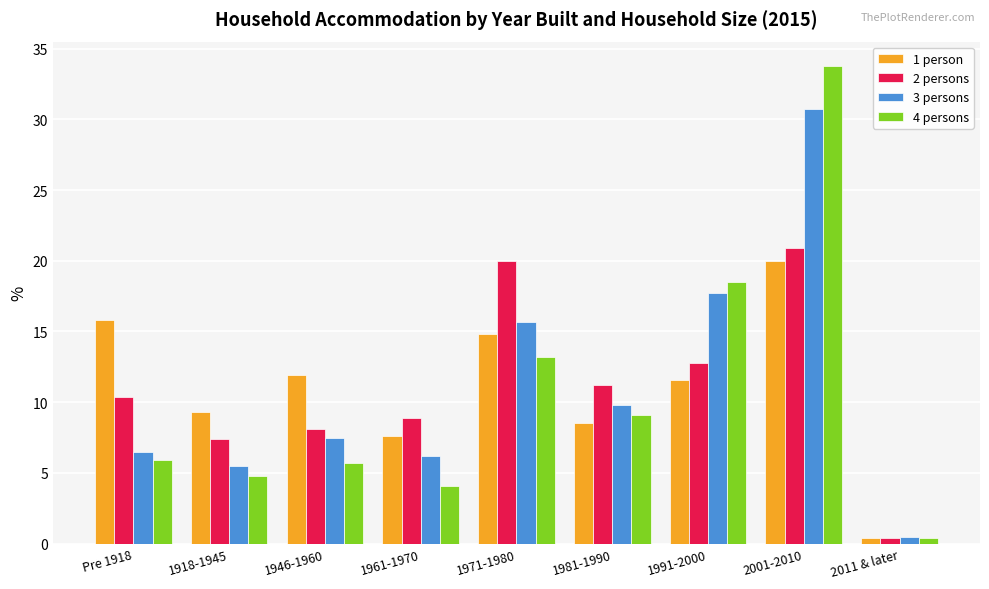

The 3 persons series shows 30.7 at 2001-2010. True or false?

True